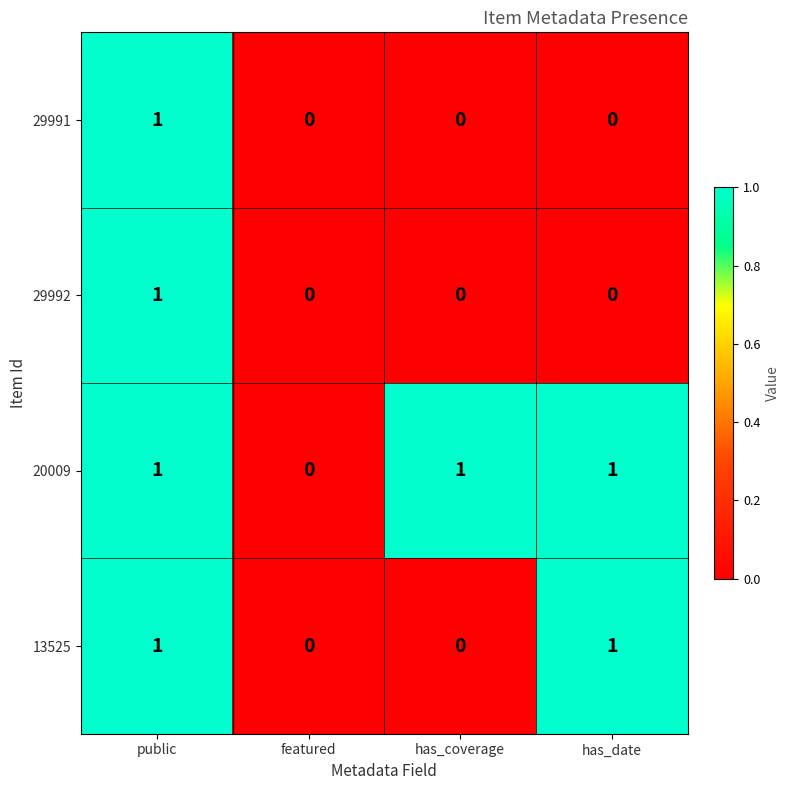

At which label is 20009 closest to 0?

featured